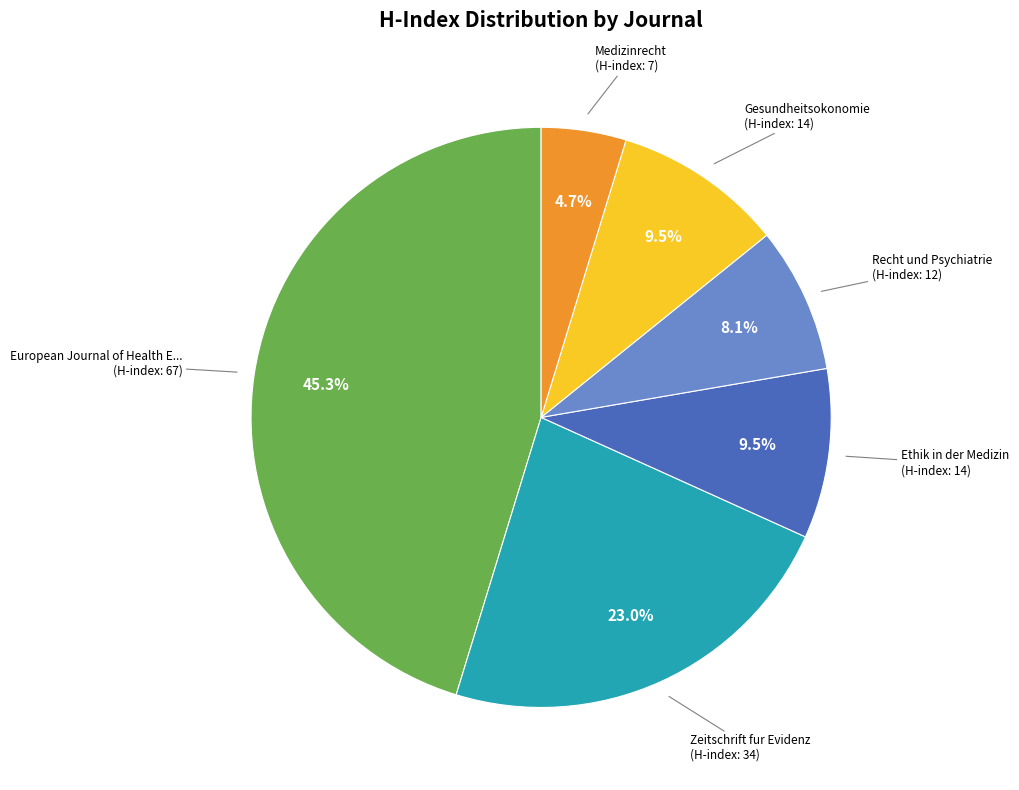

Is there any slice that represents more than half of the pie?

No